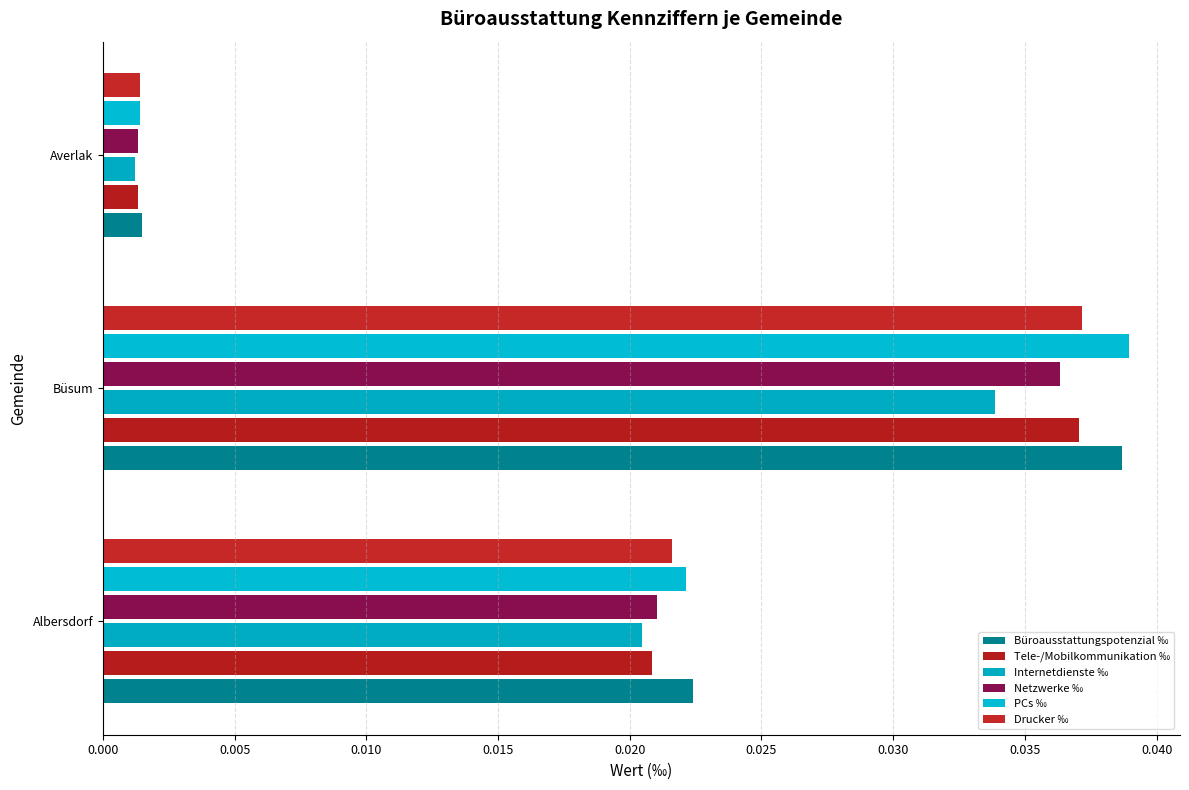

Count the number of data series in this chart.

6